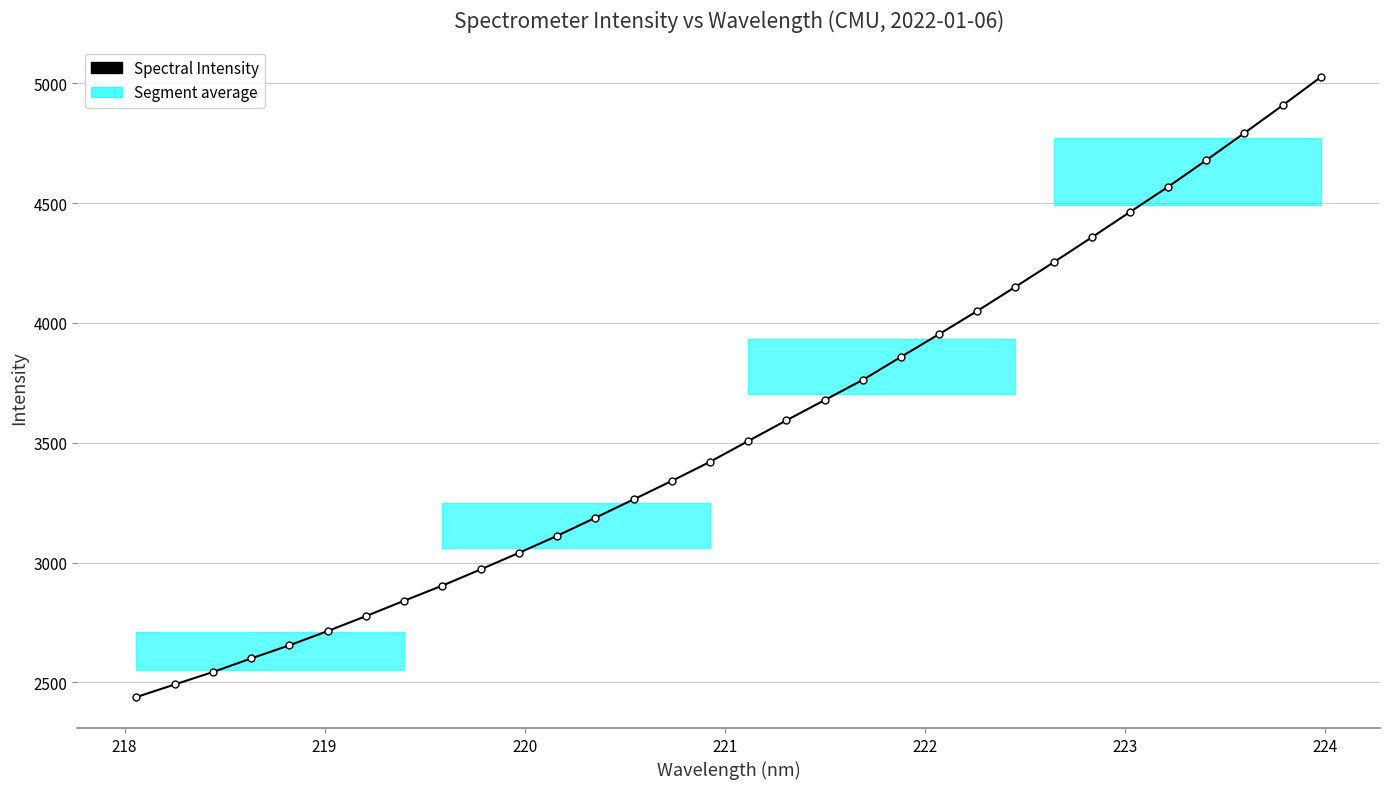

What is the value of the 21st point from the left?

3858.0